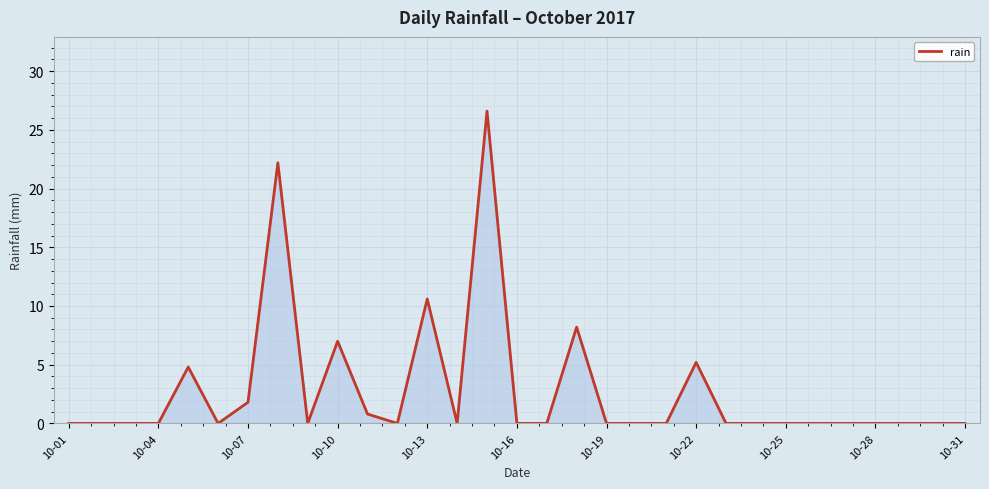

Does the chart display data point markers on the line(s)?

No